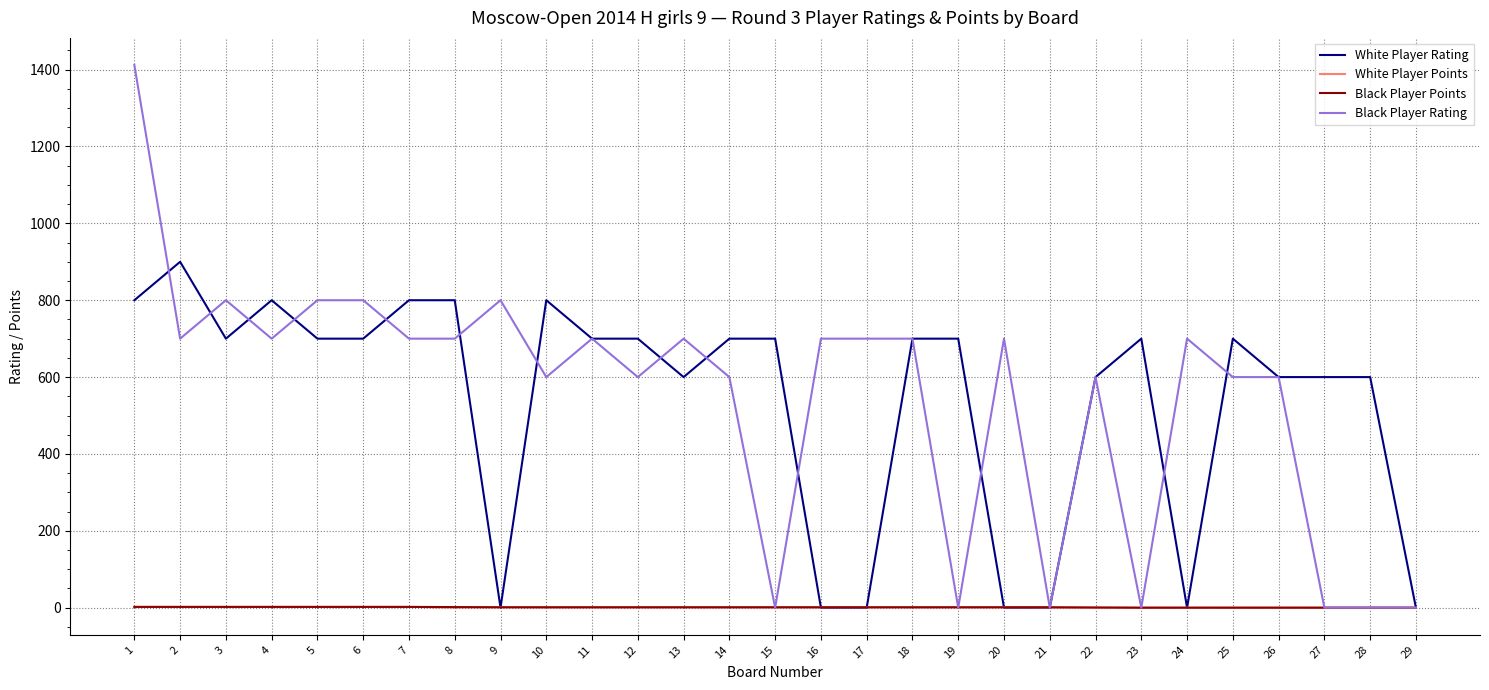

Which series has the largest range (max minus min)?

Black Player Rating